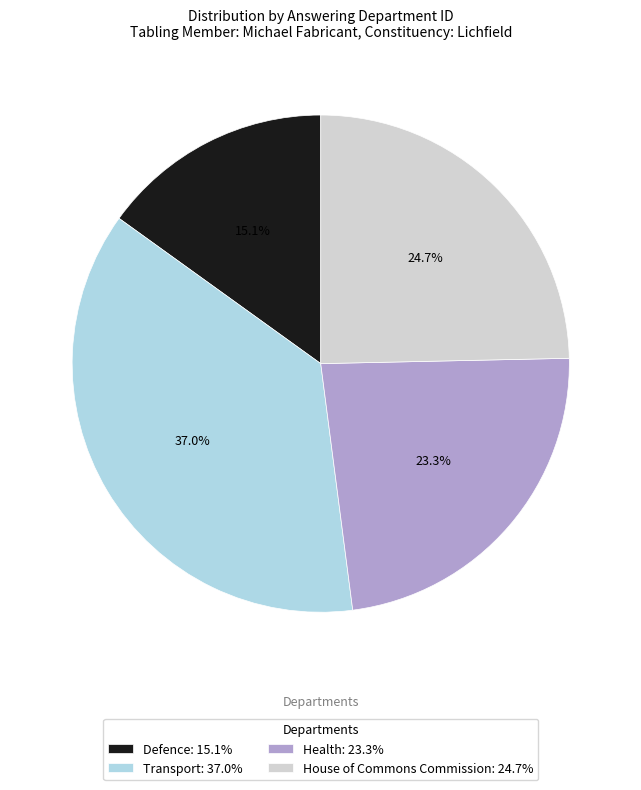

True or false: Defence accounts for 29% of the total.

False